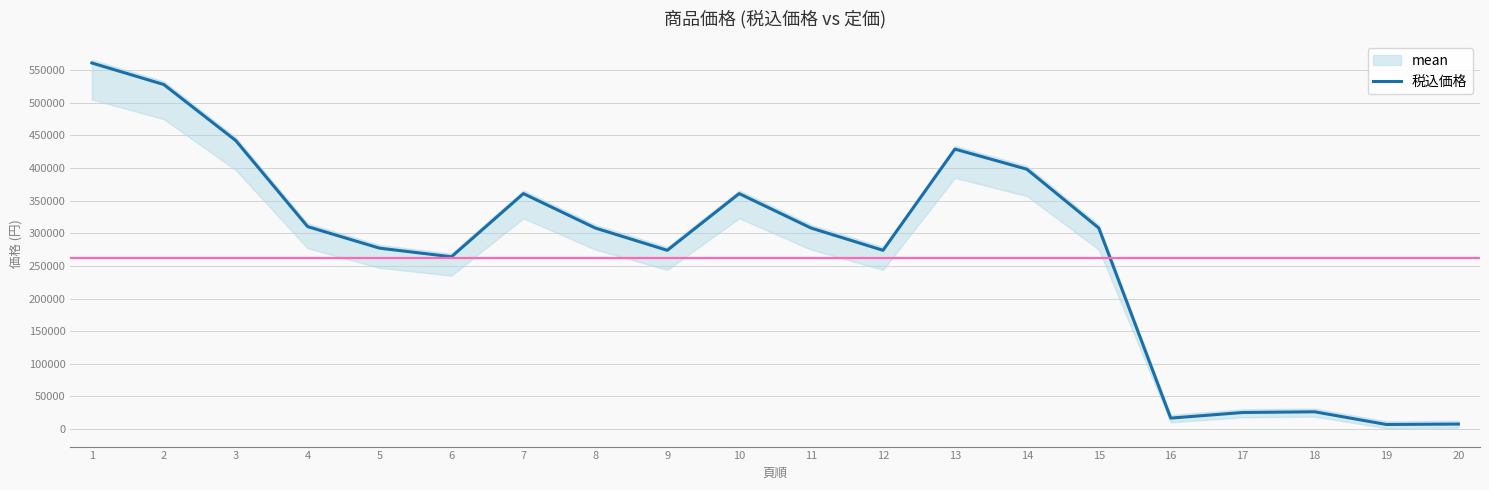

Reading left to right, what are all the values shown in this chart?

1=561000	2=528000	3=442200	4=310200	5=277200	6=264000	7=360800	8=308000	9=273900	10=360800	11=308000	12=273900	13=429000	14=398200	15=308000	16=16720	17=25300	18=26400	19=6930	20=7590